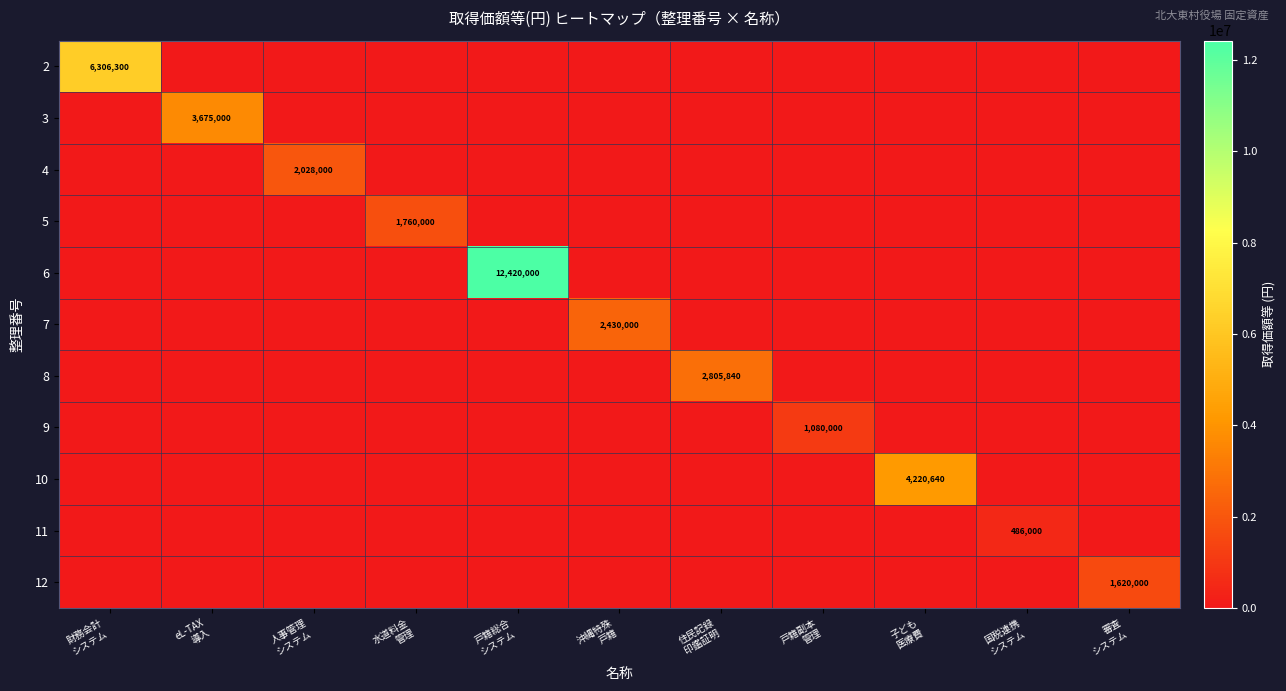

True or false: 2 has a value of 2433639 at 戸籍副本 管理.

False